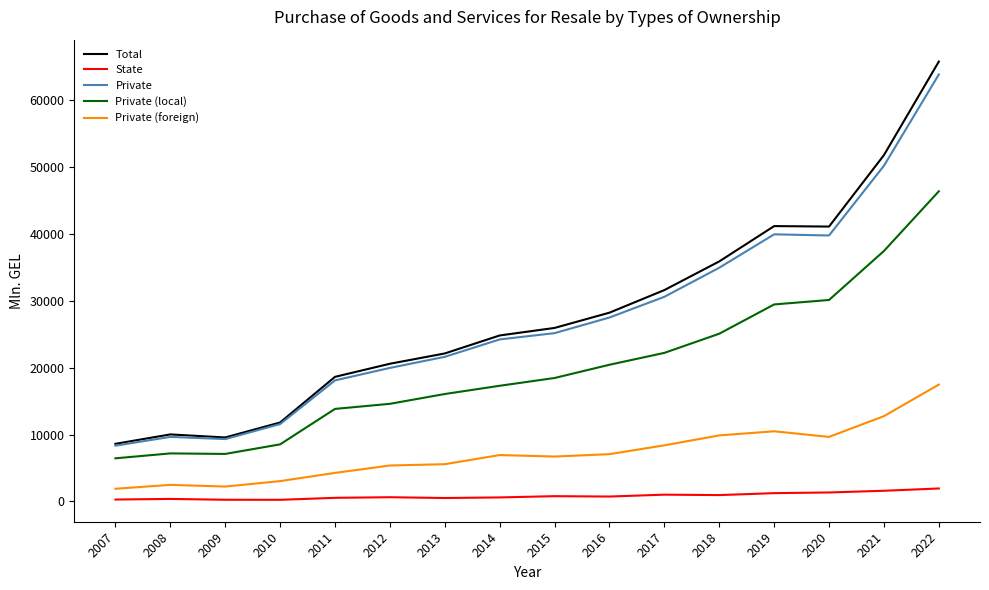

The Total series shows 34440.6 at 2015. True or false?

False